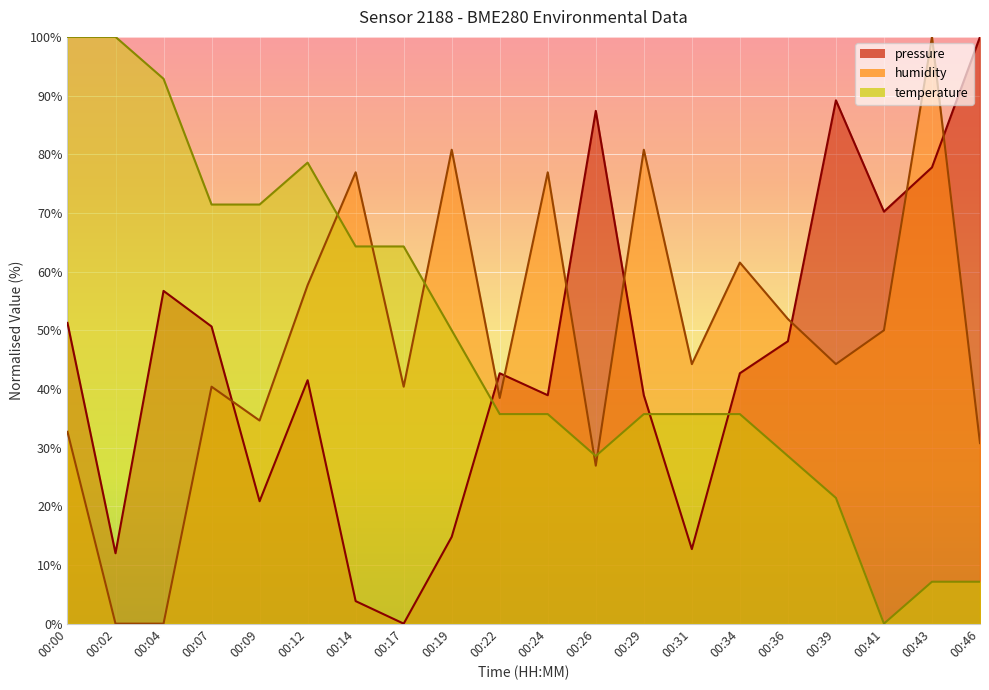

What are all the series names shown in the legend?

pressure, humidity, temperature